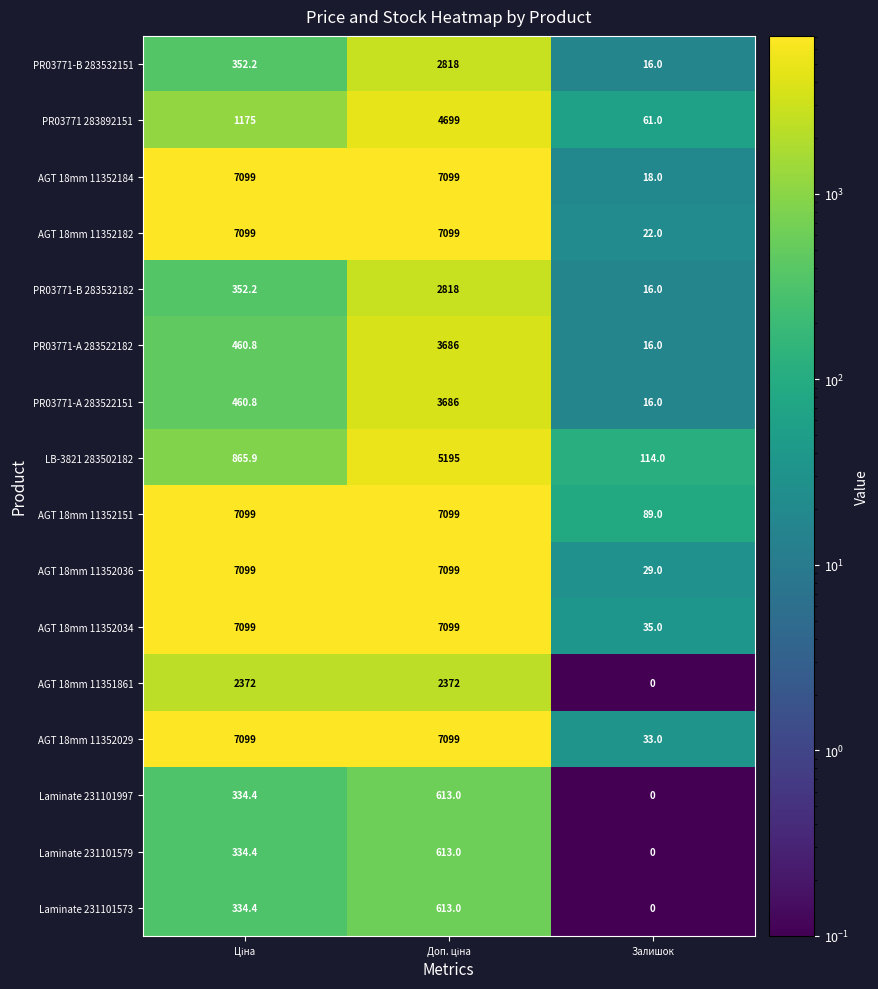

Is it true that Laminate 231101579 equals -222.5 at Залишок?

False